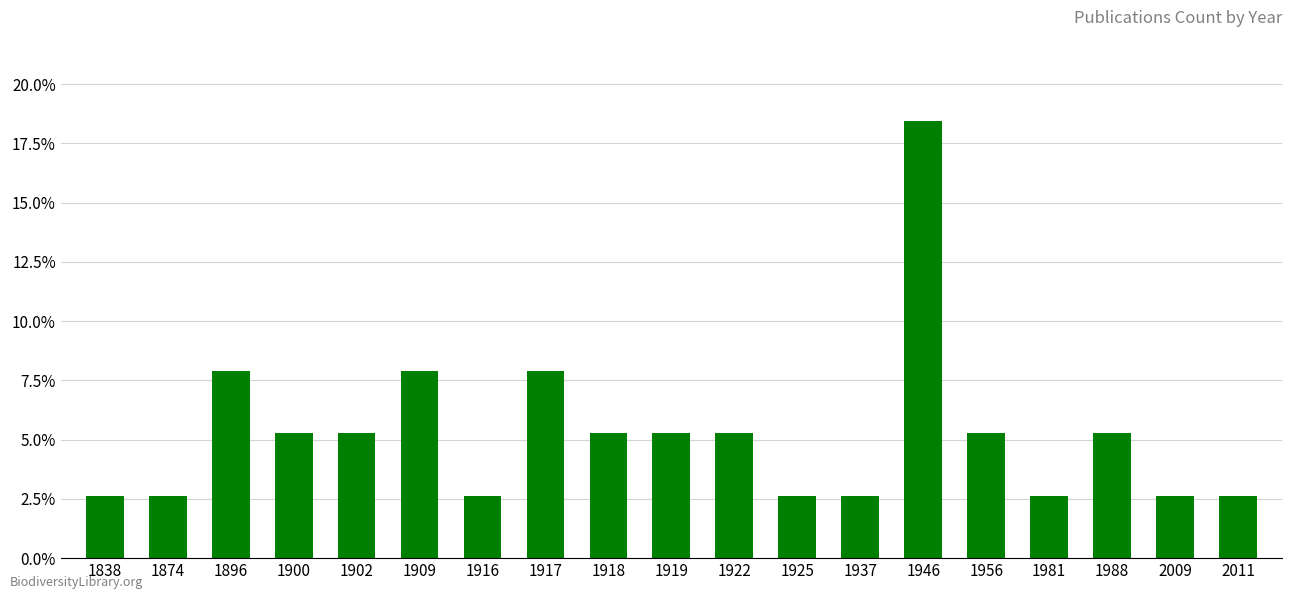

Which has a higher value, 1918 or 1896?

1896